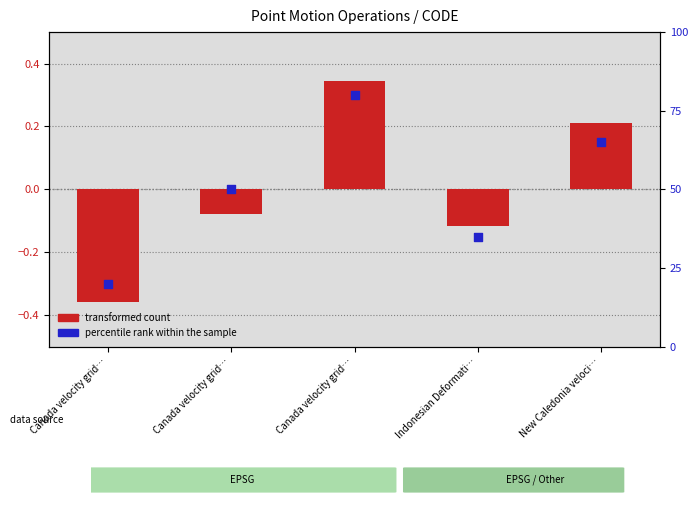

Which series reaches the maximum Y coordinate?

transformed count